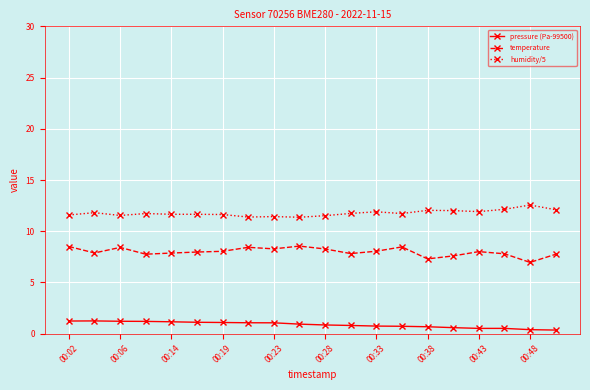

What is the sum of all pressure (Pa-99500) values?

17.5